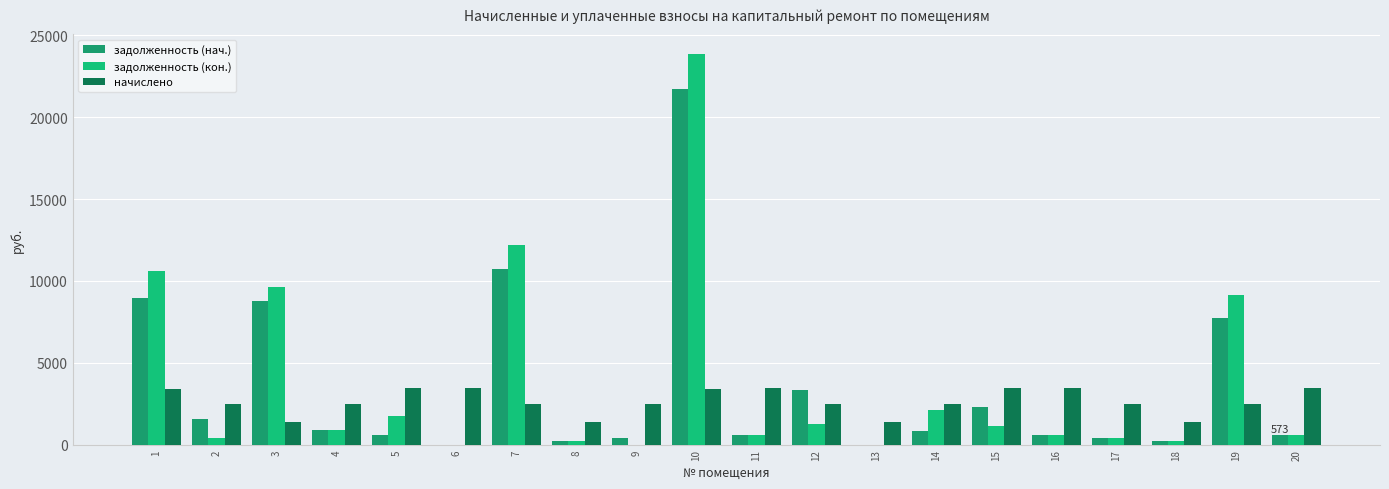

At which label does задолженность (кон.) reach its peak?

10